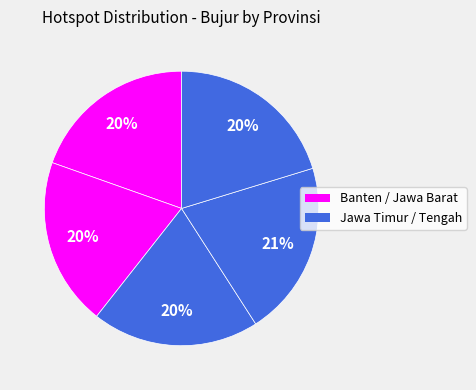

Which category has the biggest portion of the pie?

Jawa Timur